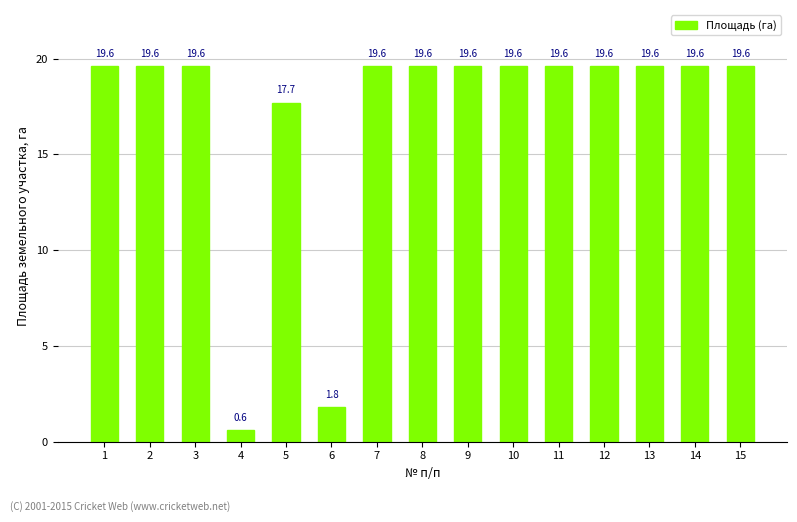

How many values exceed 19?

12